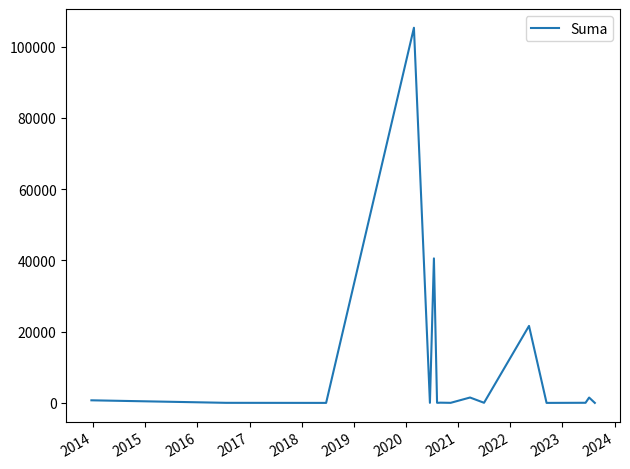

What is the difference between the maximum and minimum values?

105291.0